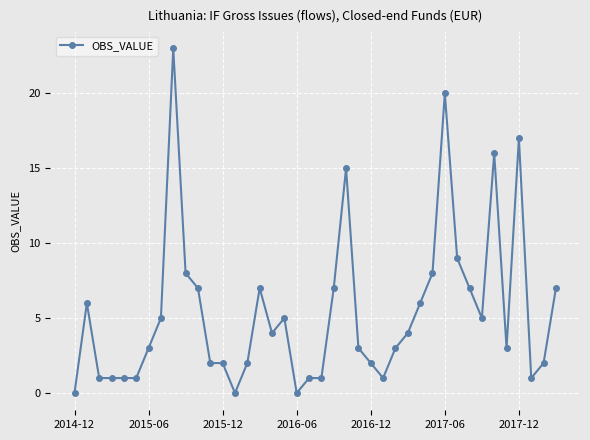

How many data points are less than 4?

20